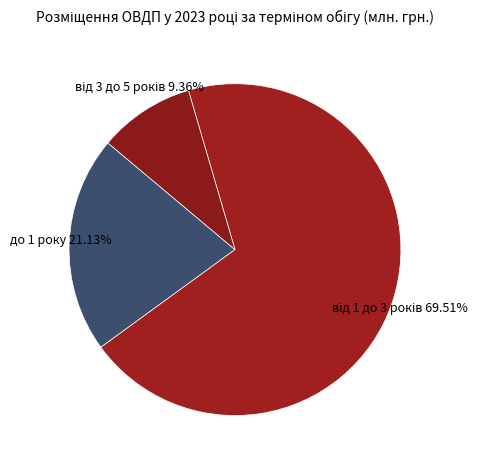

Is до 1 року the majority of the pie?

No